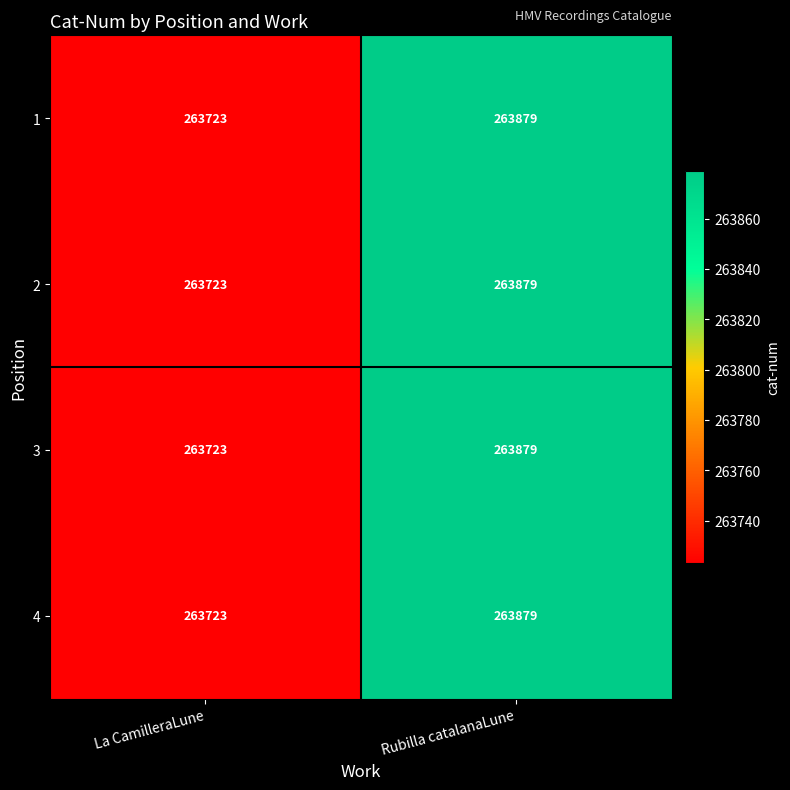

What is the average value of the 3 series?

263801